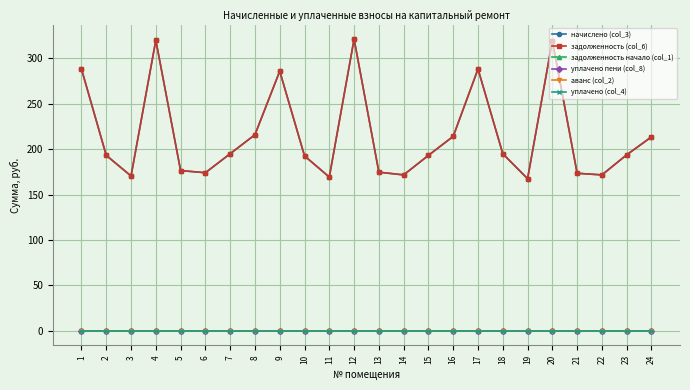

In начислено (col_3), how many points are higher than both neighbors (excluding endpoints)?

5